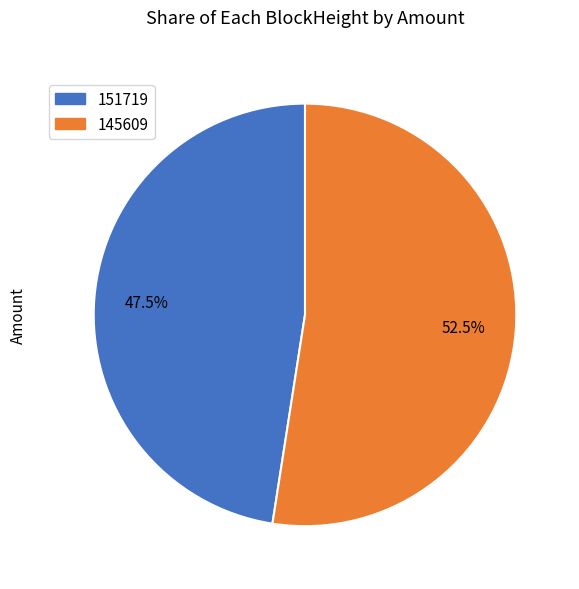

To the nearest percent, what is the difference between the 151719 and 145609 slice percentages?

5%